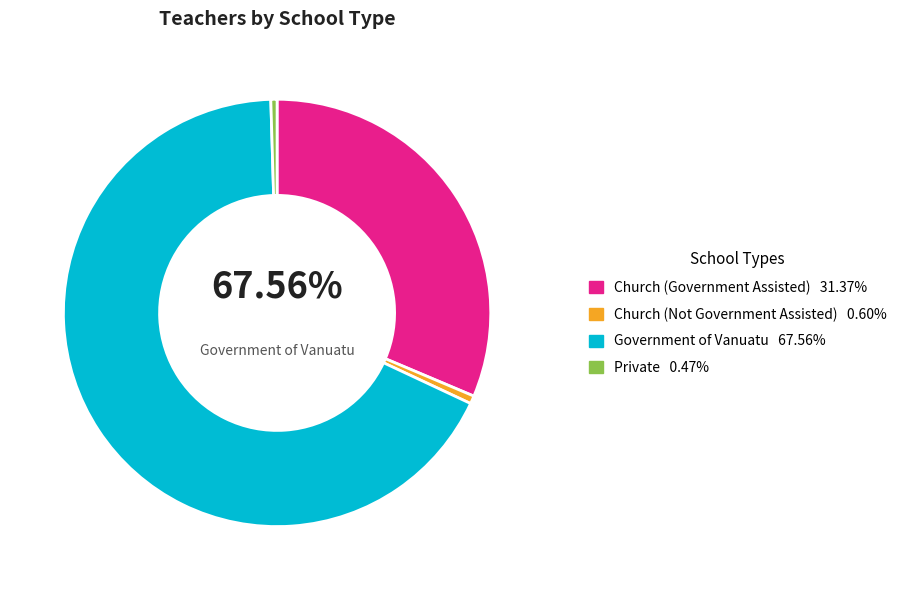

Which category accounts for the majority?

Government of Vanuatu